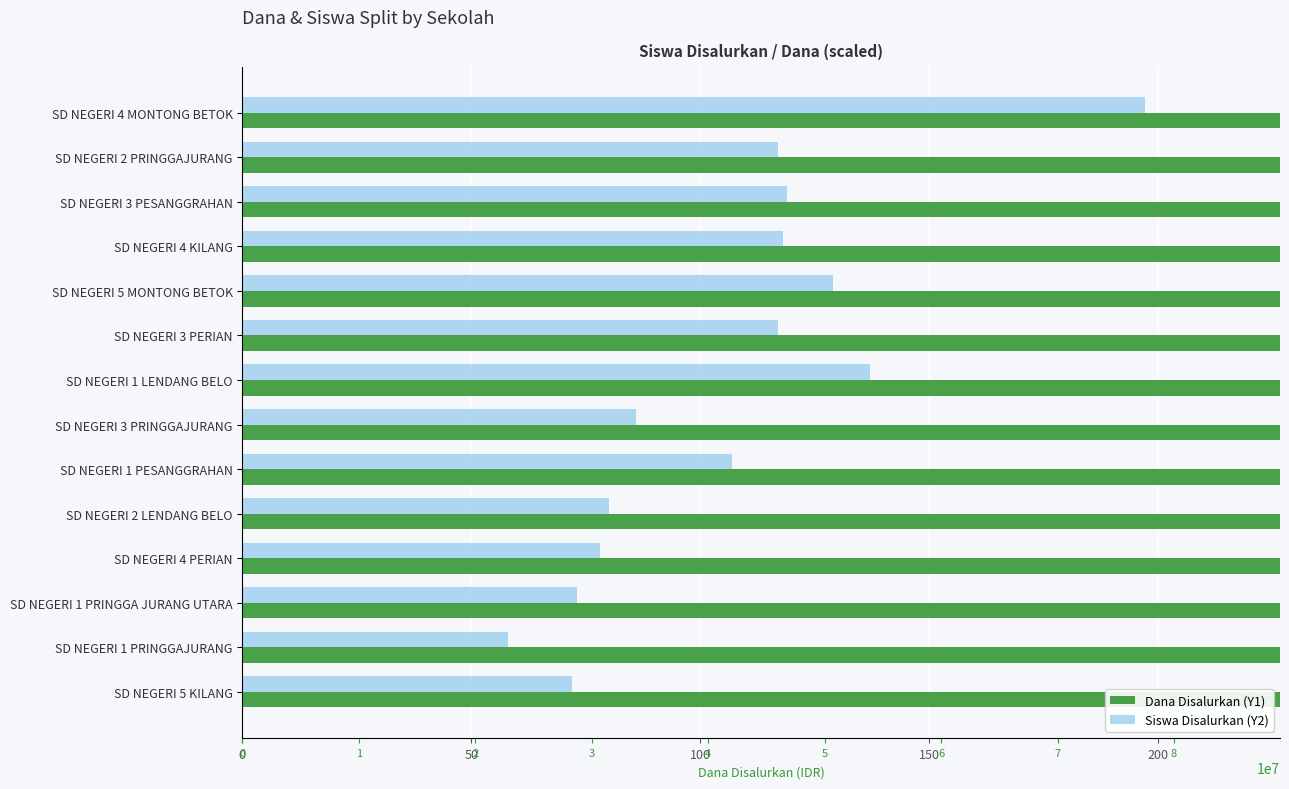

Which has a higher value, SD NEGERI 5 MONTONG BETOK or SD NEGERI 3 PESANGGRAHAN?

SD NEGERI 5 MONTONG BETOK